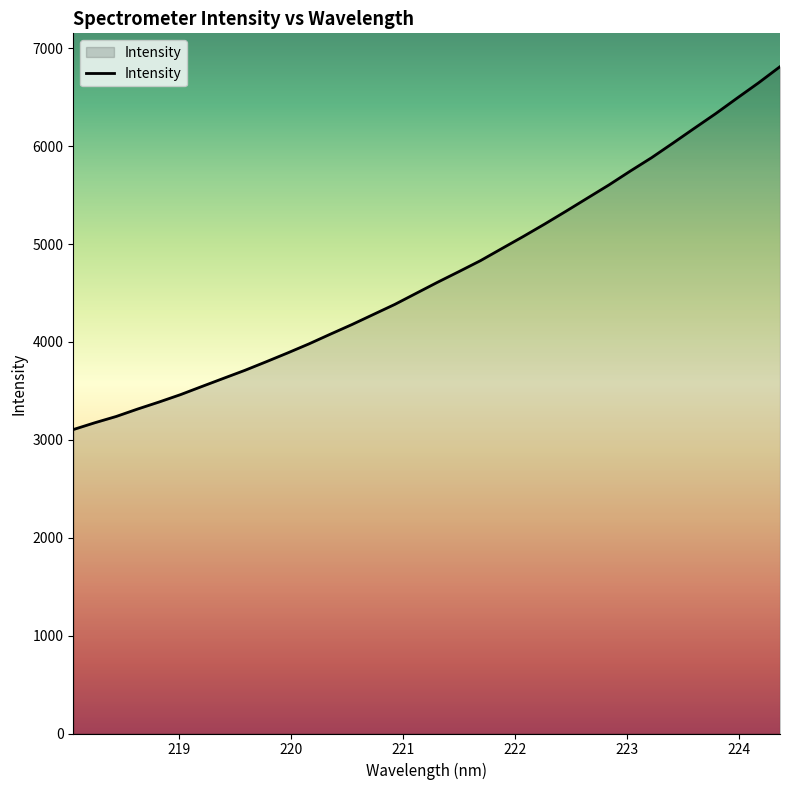

What is the greatest value displayed?

6812.7